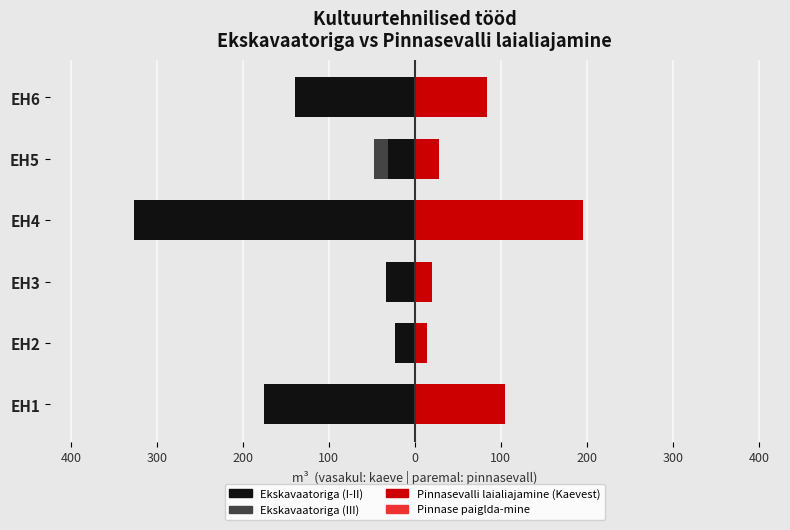

What is the difference between the Pinnasevalli laialiajamine values at EH2 and EH5?

14.5